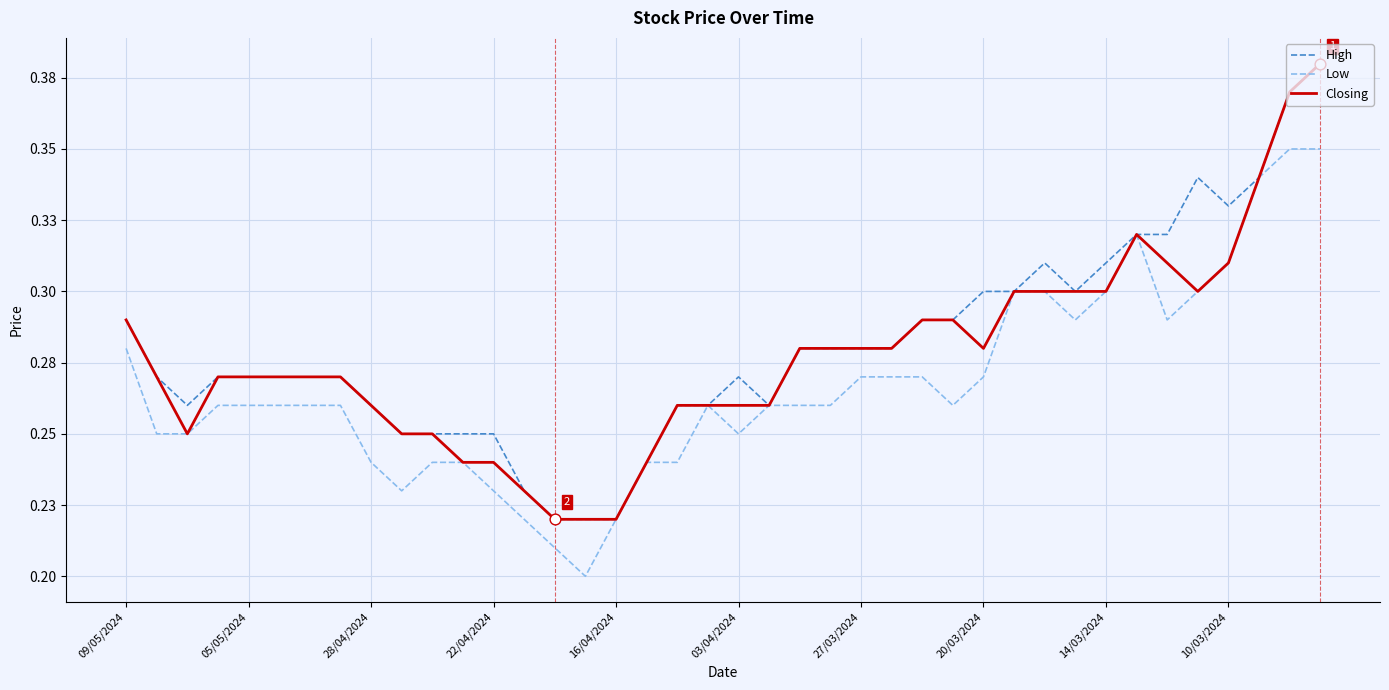

Which series has the largest total across all categories?

High